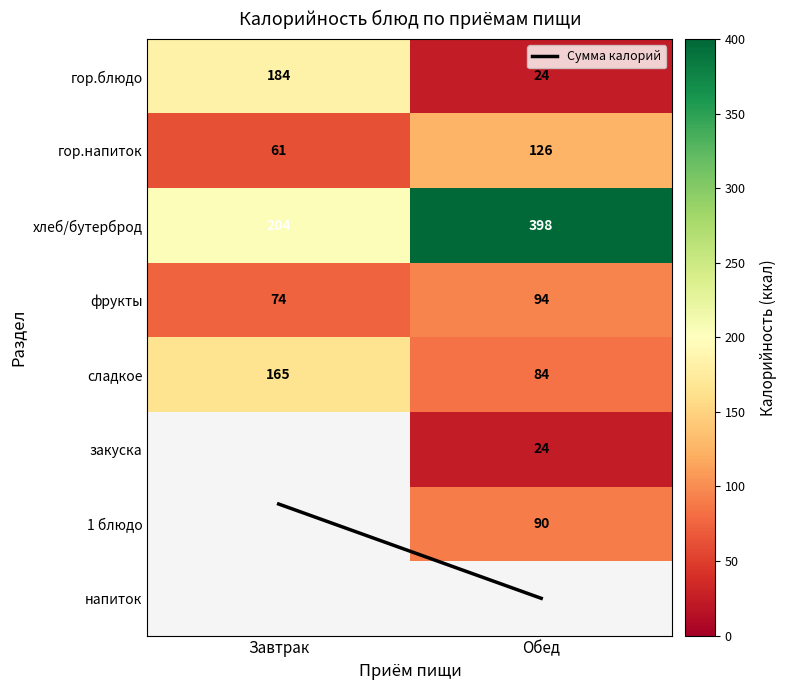

At which category does the chart reach its peak across all series?

Обед